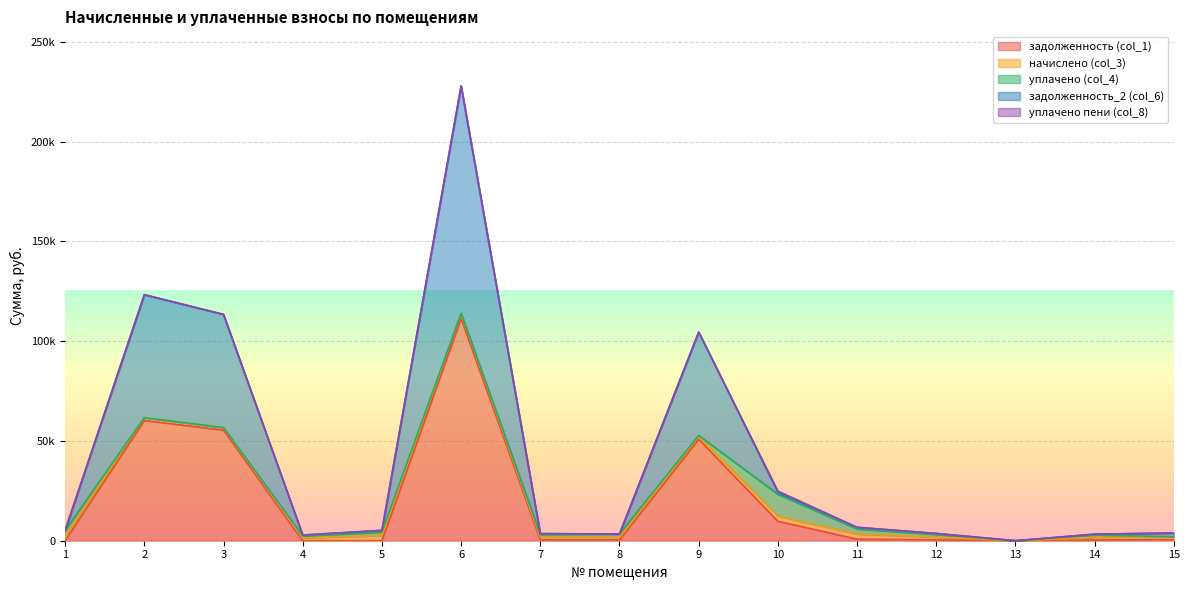

True or false: начислено (col_3) and уплачено пени (col_8) intersect in this chart.

False